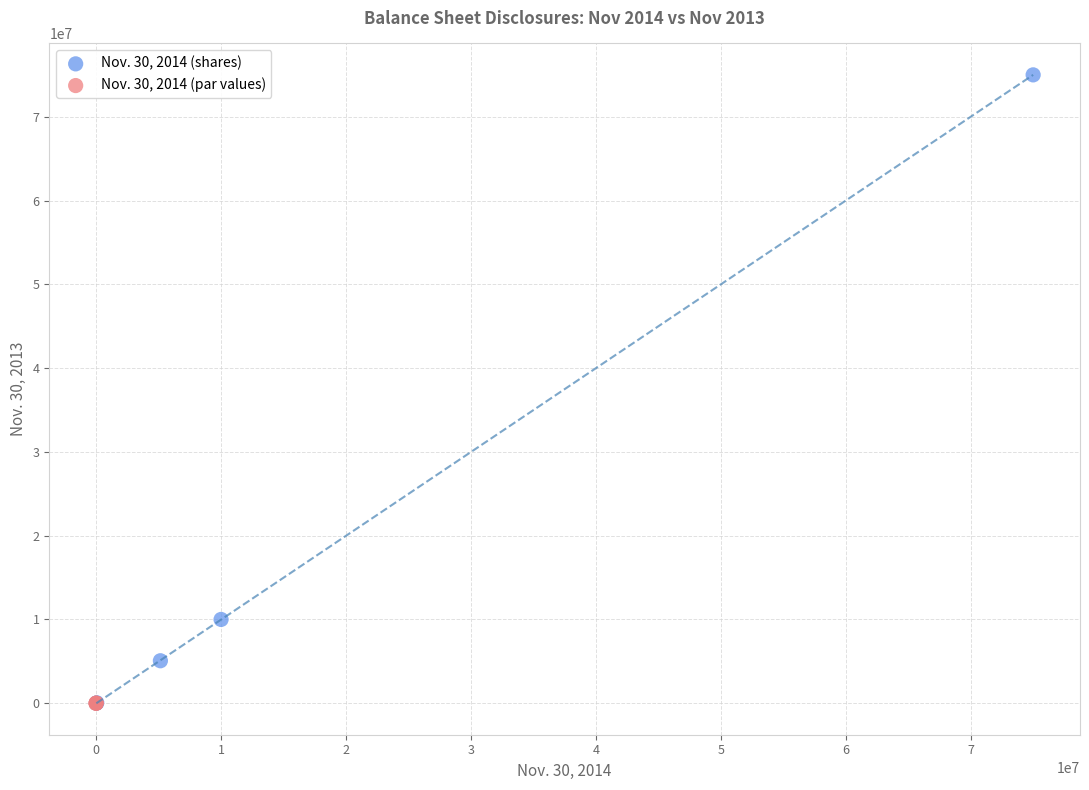

Which series contains the highest Y value?

Nov. 30, 2014 (shares)